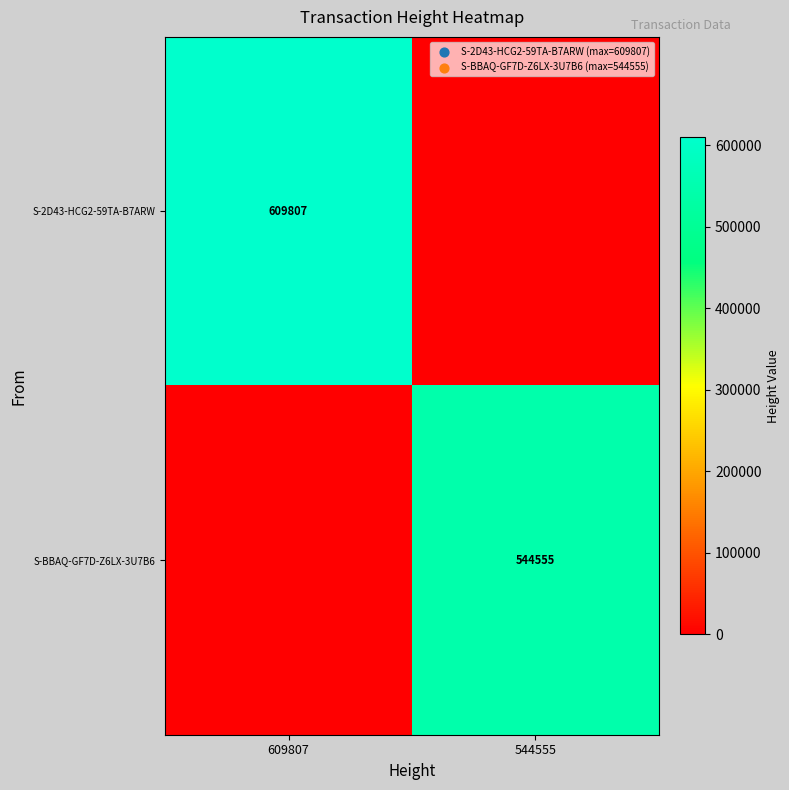

True or false: S-2D43-HCG2-59TA-B7ARW has a value of 794009 at 609807.

False